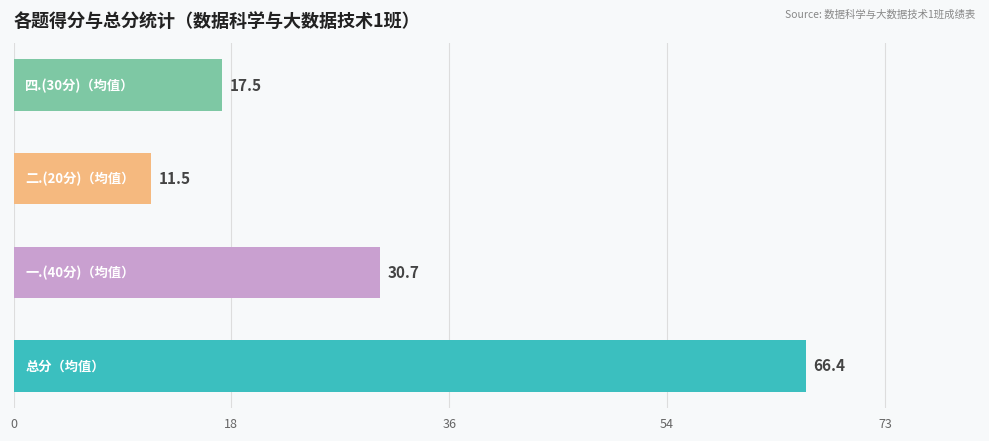

What is the maximum value shown in the chart?

66.4